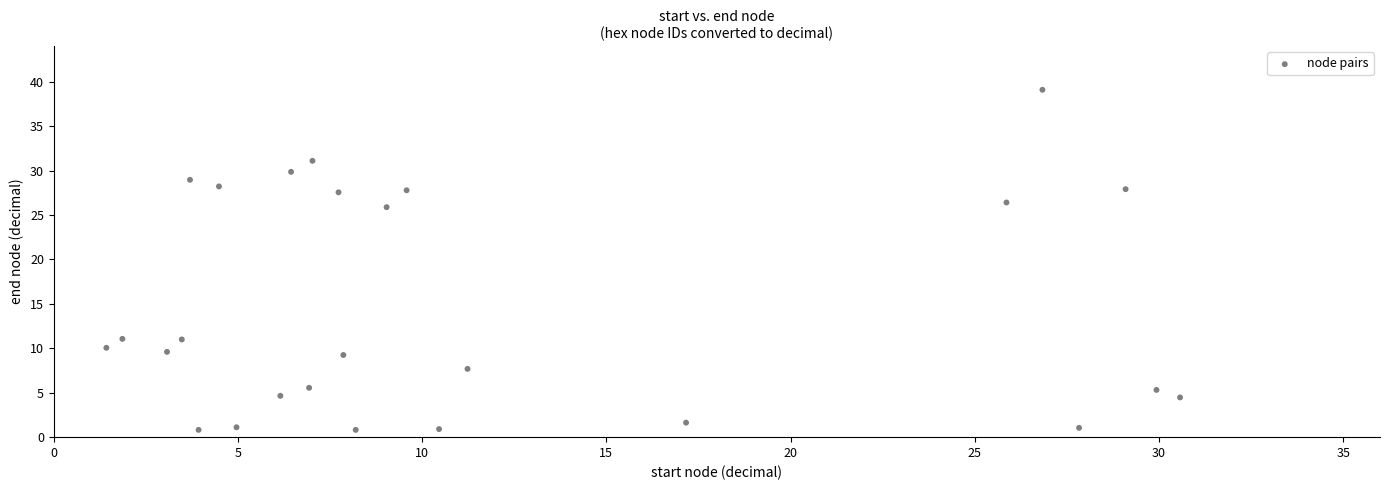

What is the range of X values (max minus min)?

29.1